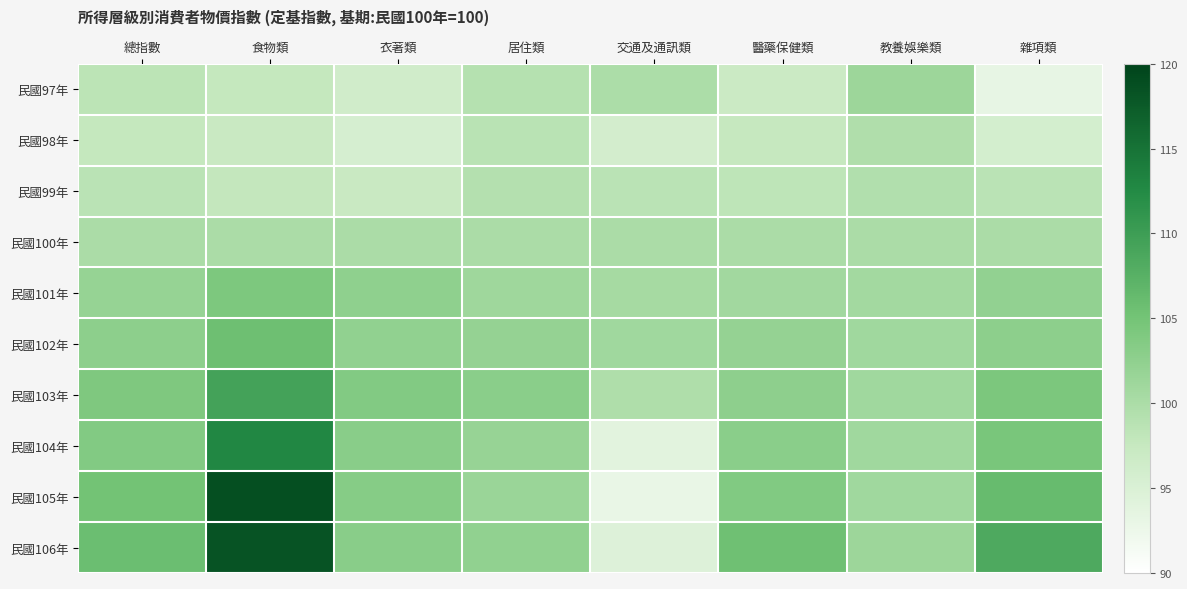

What is the difference between the highest and lowest values at 教養娛樂類?

1.8